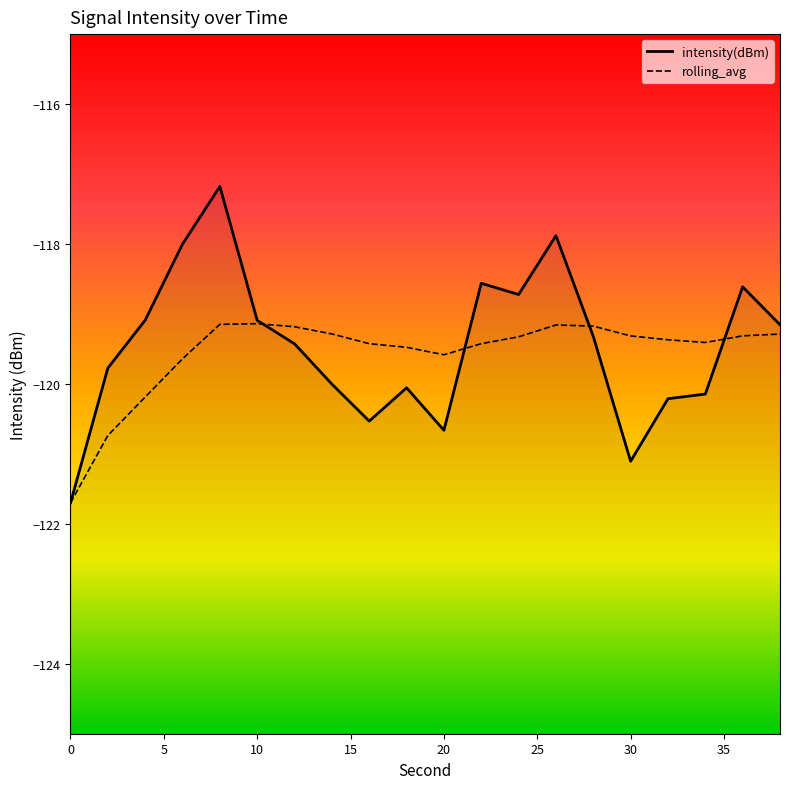

Where is the first local maximum for intensity(dBm)?

8